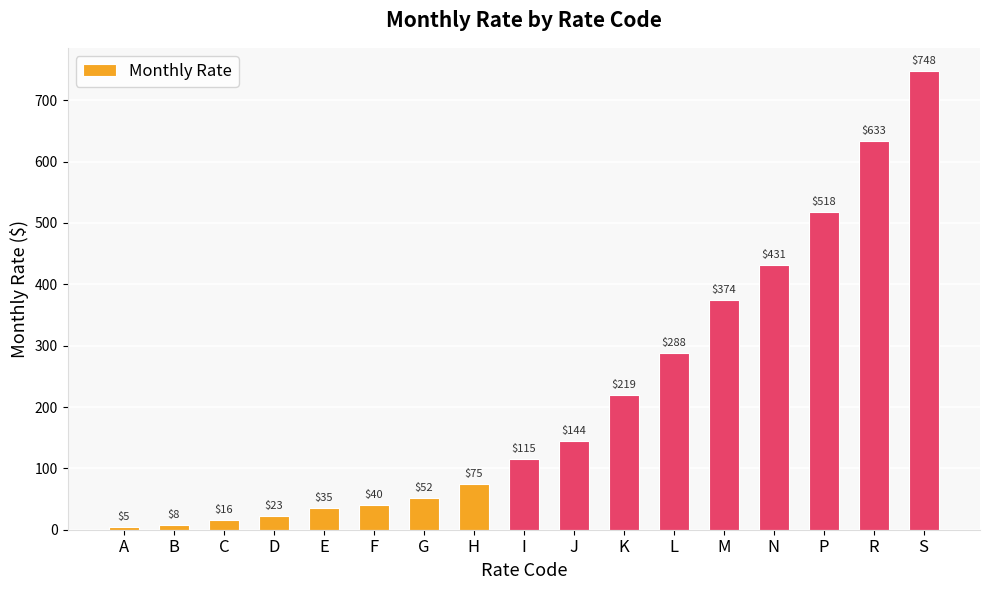

What is the difference between the maximum and minimum values?

743